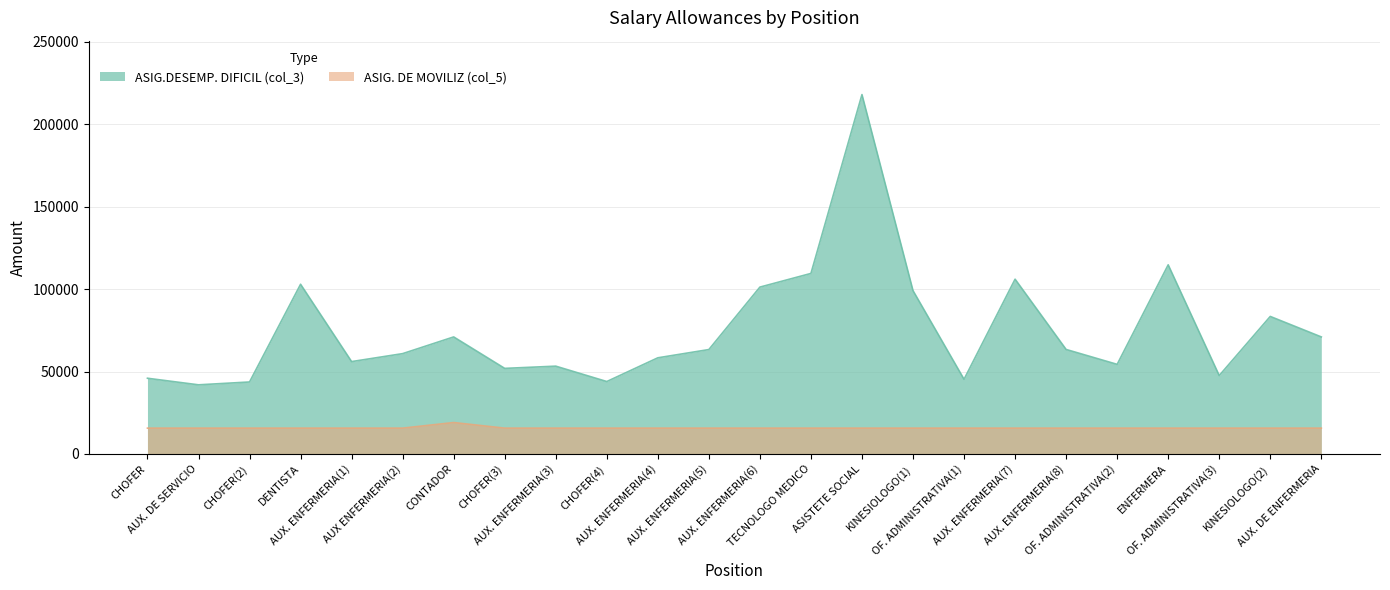

What position from the left is OF. ADMINISTRATIVA(3)?

22